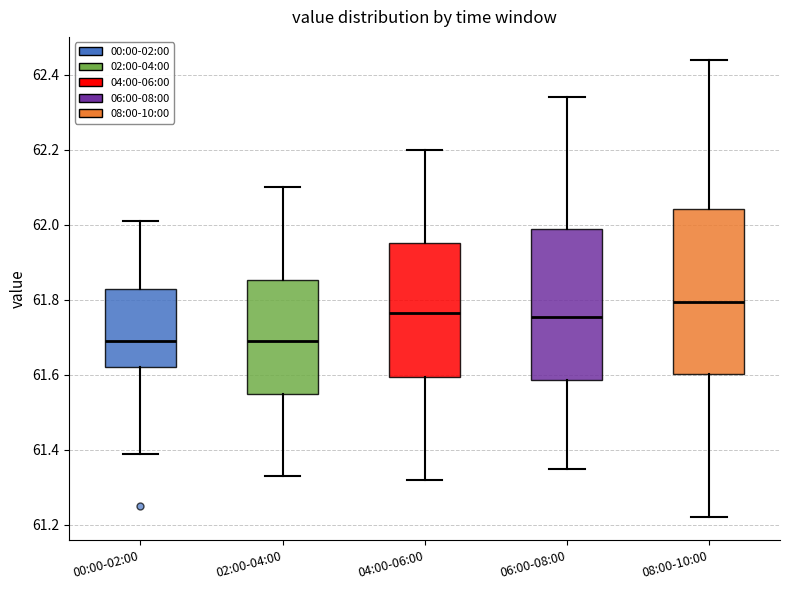

Which box has the highest median line?

08:00-10:00